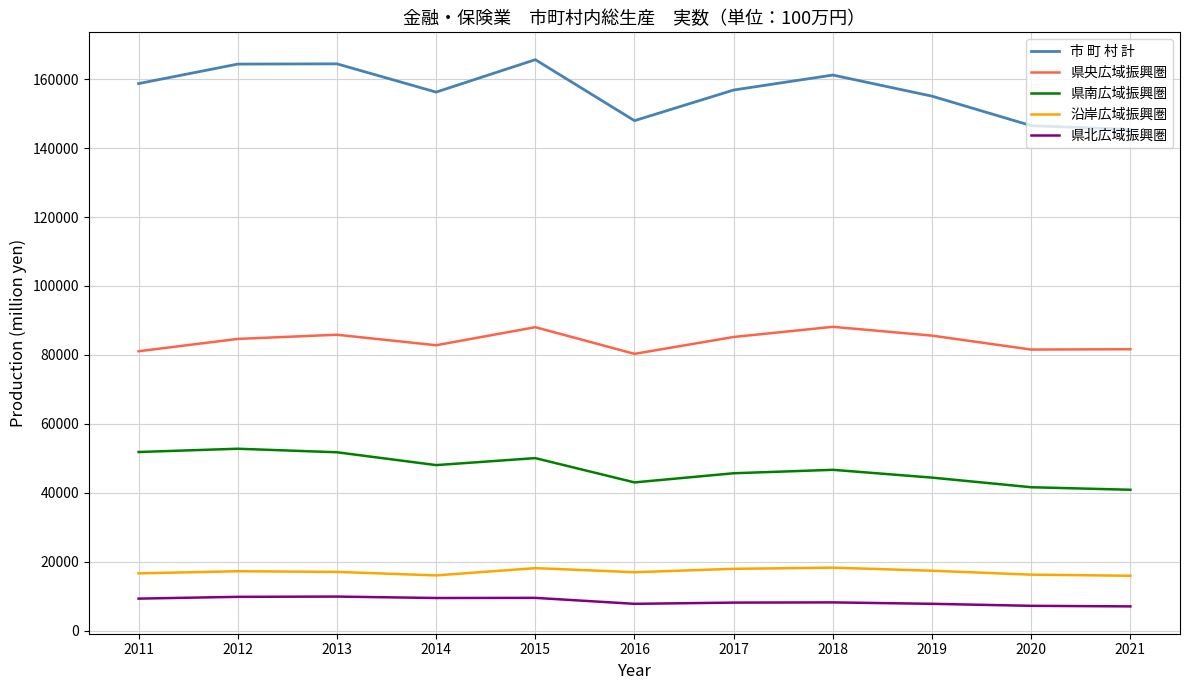

How many values in the 市 町 村 計 series are below 156879?

5